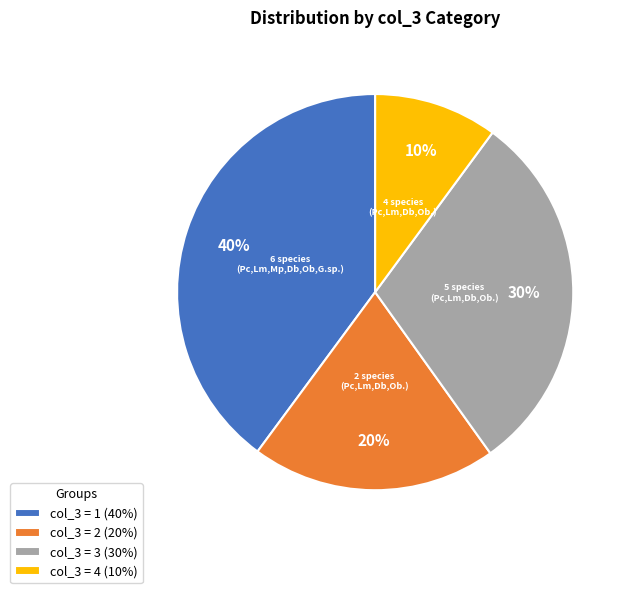

To the nearest percent, what portion does col_3 = 4 (10%) represent?

10%